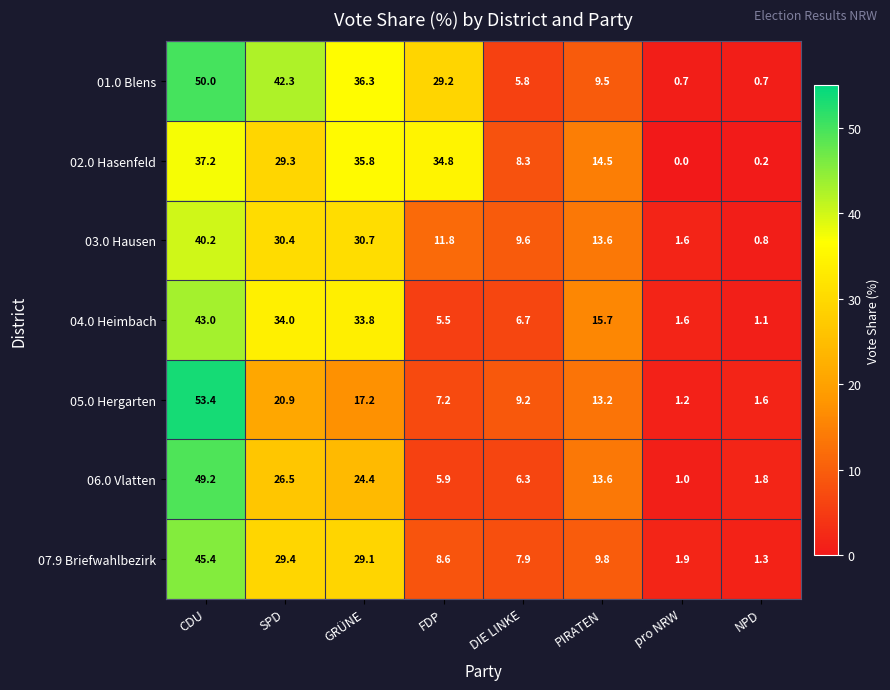

The value of 01.0 Blens at GRÜNE is 36.3. True or false?

True